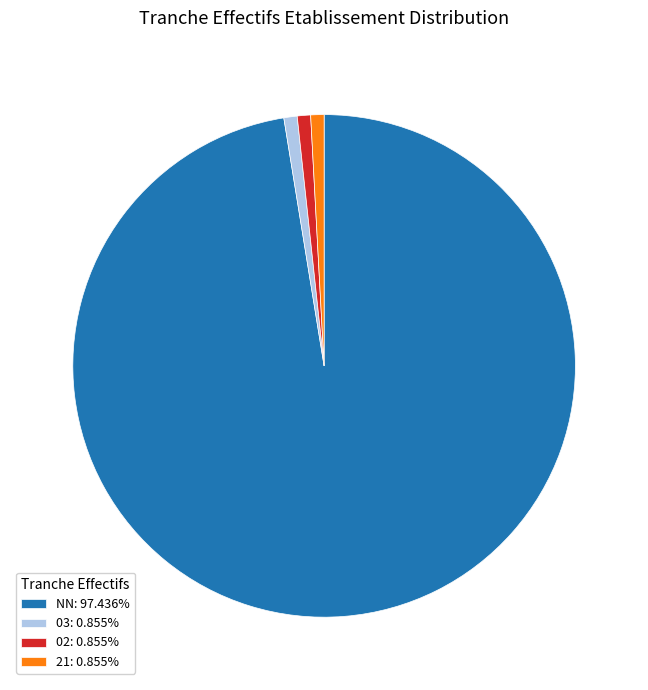

Is there a majority slice in this chart?

Yes